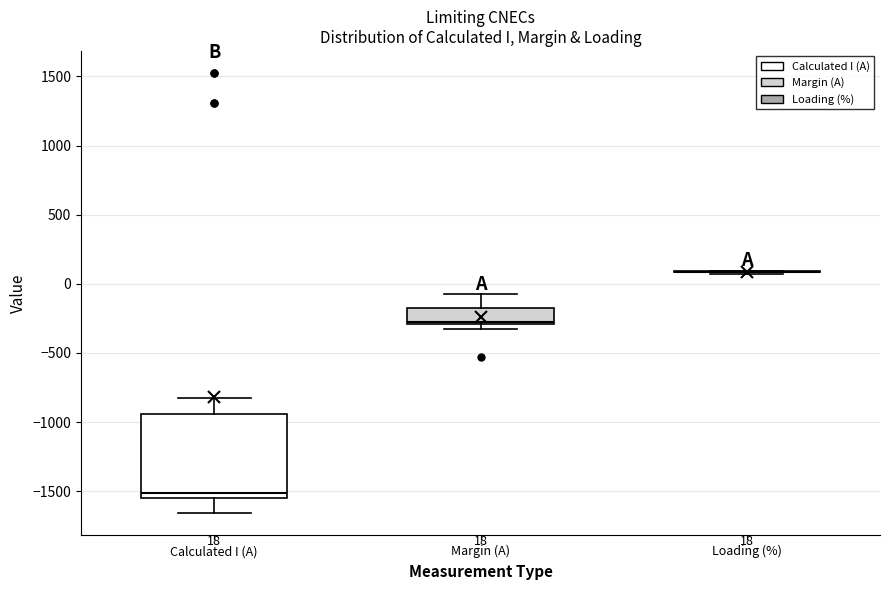

Comparing the boxes themselves (not the whiskers), which one is the tallest?

Calculated I (A)